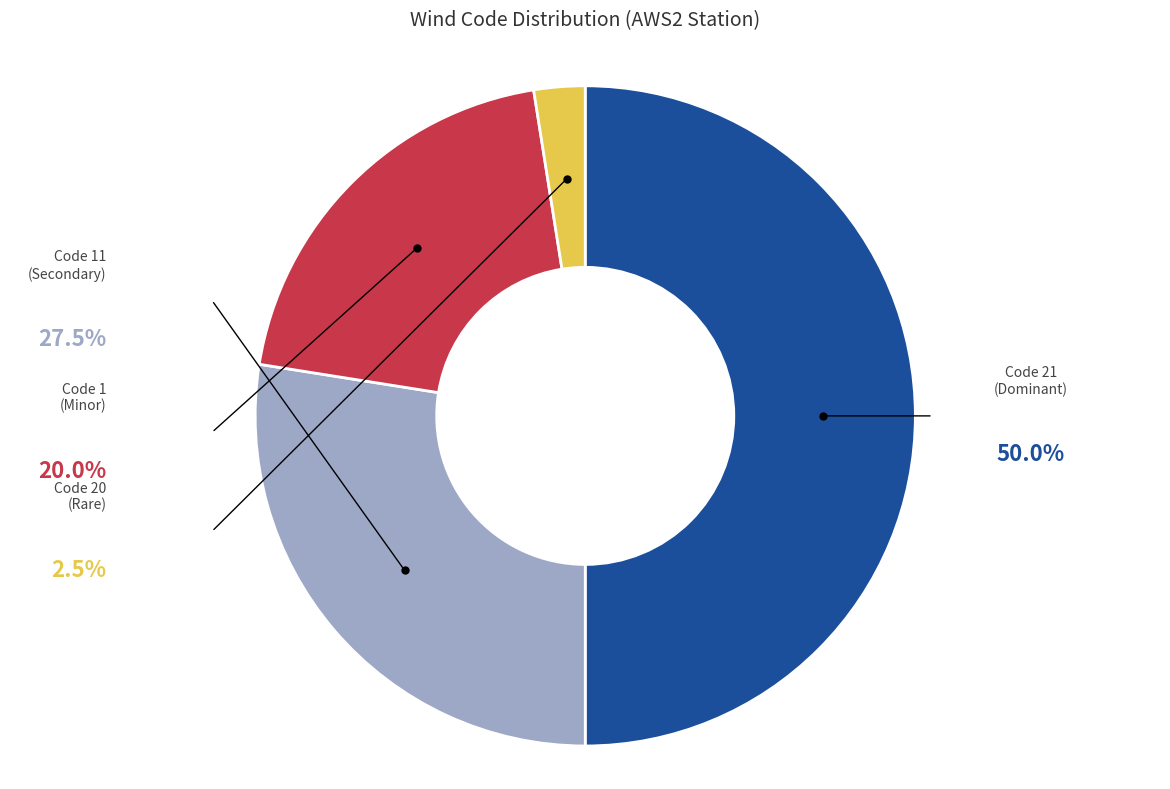

Count the number of slices in the pie.

4